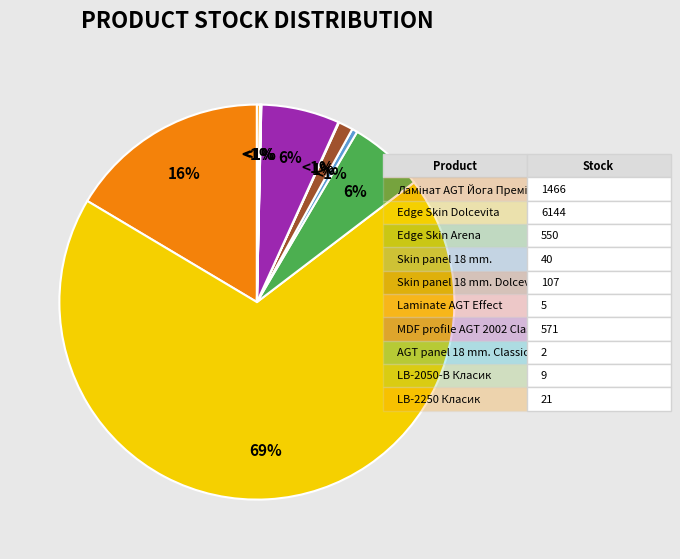

Between Skin panel 18 mm. and Laminate AGT Effect, which is larger?

Skin panel 18 mm.